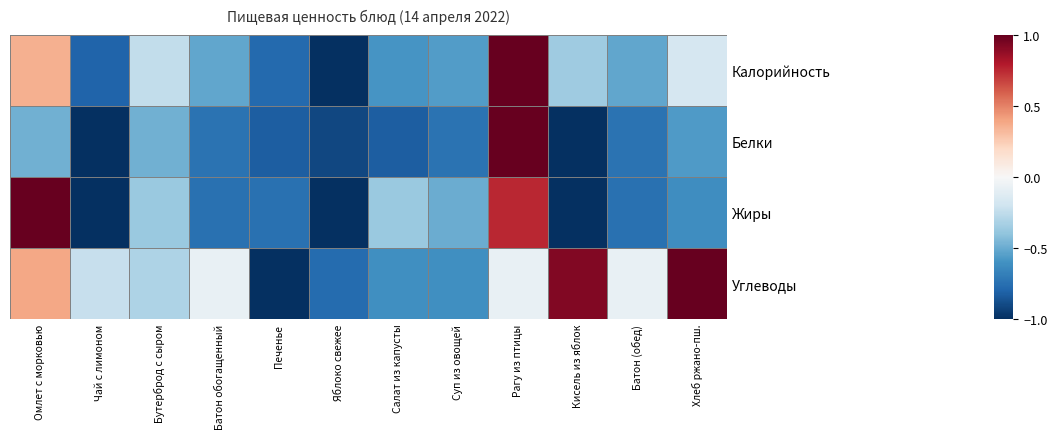

What is the maximum value shown in the chart?

1.0